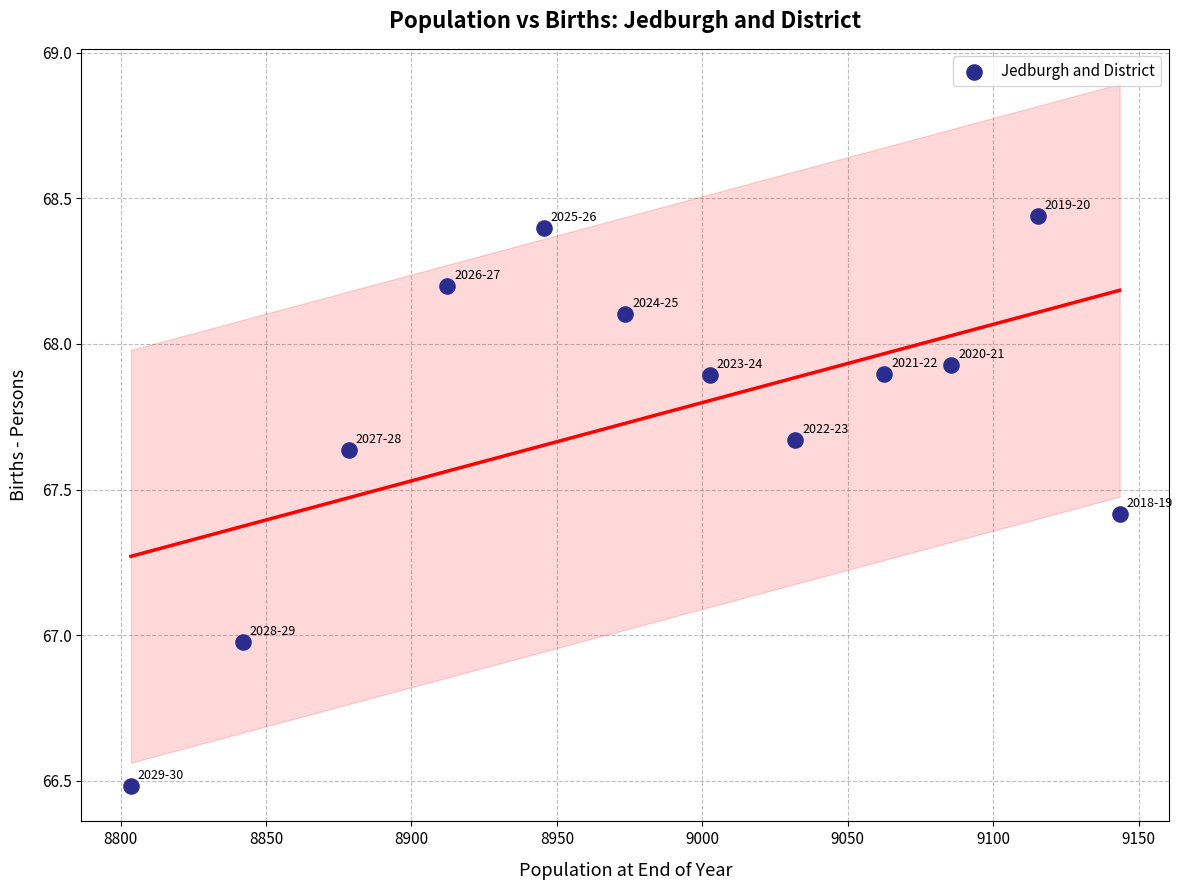

What is the range of X values (max minus min)?

339.9